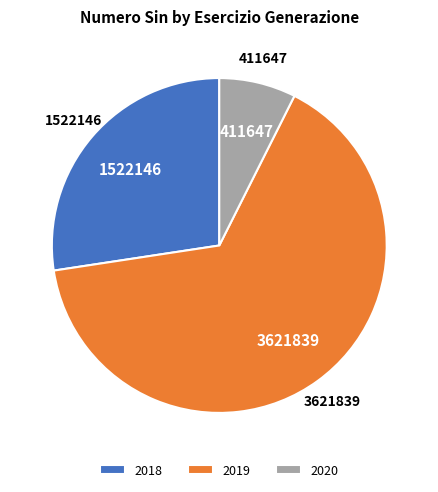

Rank the categories by value from highest to lowest.

2019, 2018, 2020